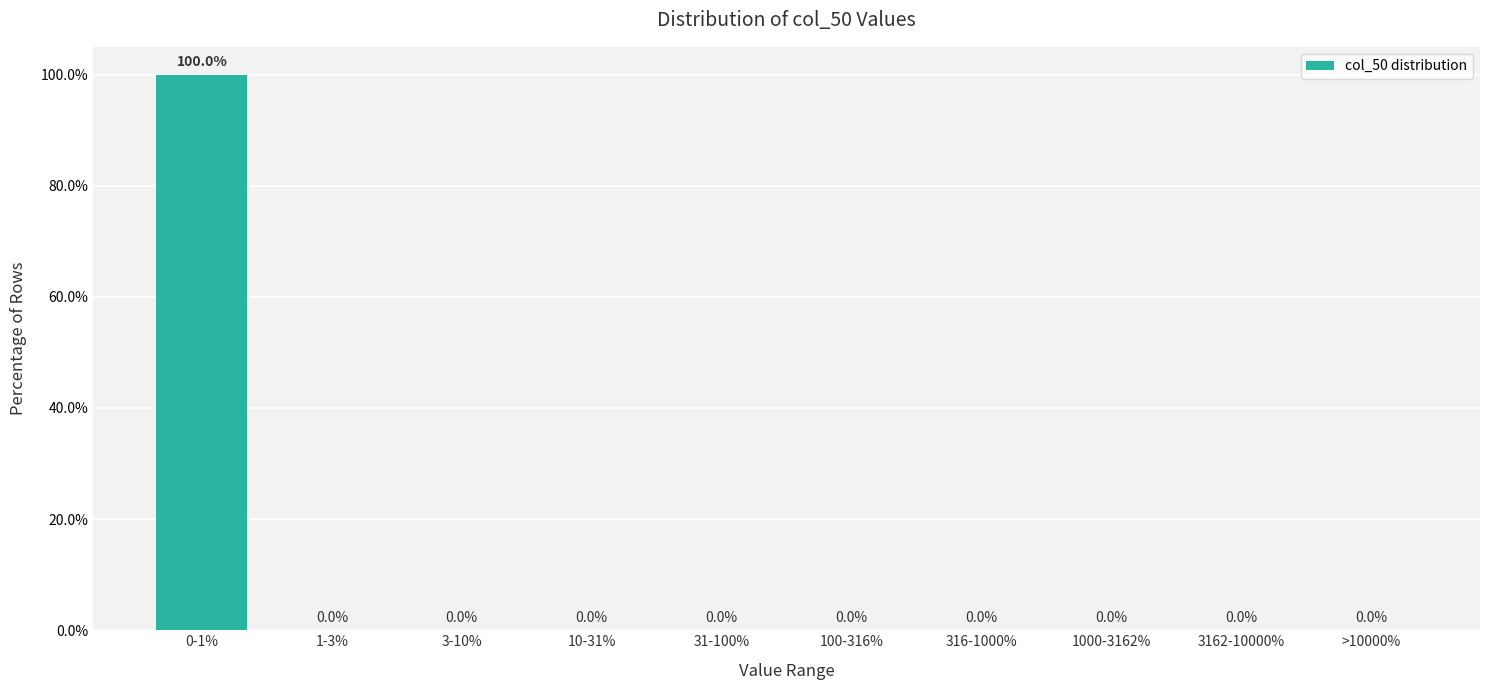

Reading left to right, transcribe all the data shown in this chart.

0-1%=100	1-3%=0	3-10%=0	10-31%=0	31-100%=0	100-316%=0	316-1000%=0	1000-3162%=0	3162-10000%=0	>10000%=0